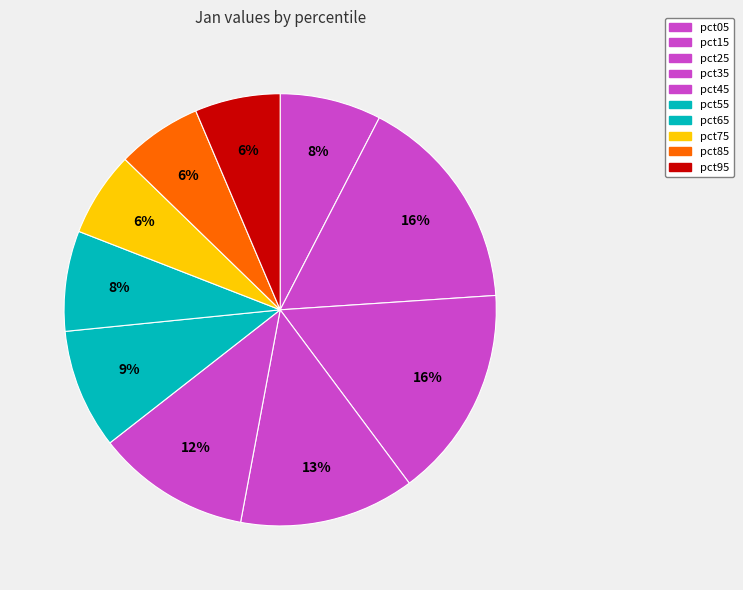

Count the number of slices in the pie.

10